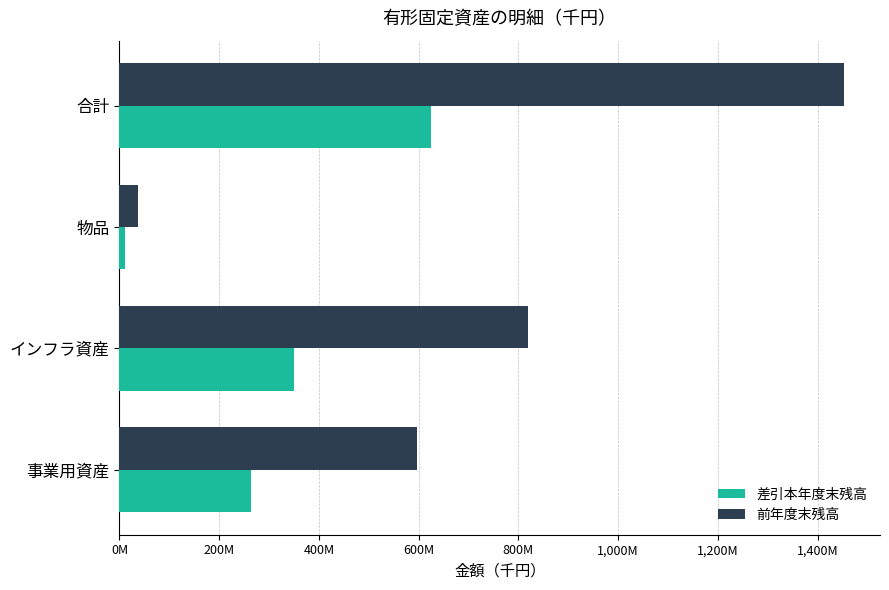

Which category has the lowest value in the 前年度末残高 series?

物品